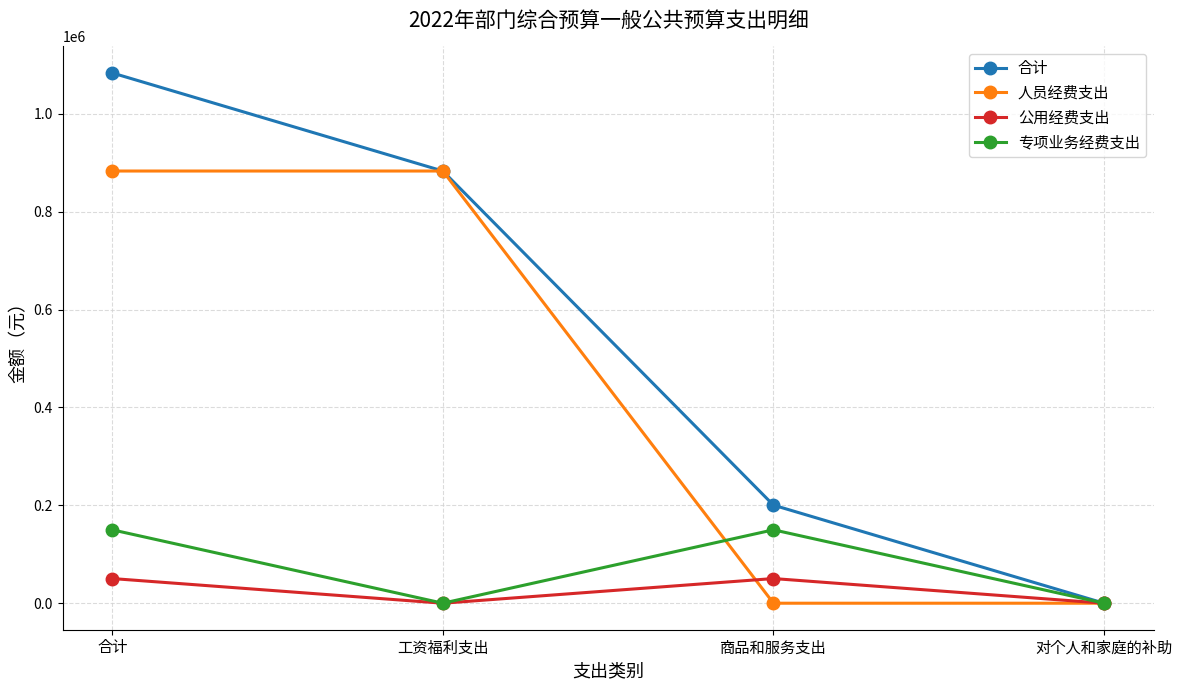

What are all the series names shown in the legend?

合计, 人员经费支出, 公用经费支出, 专项业务经费支出